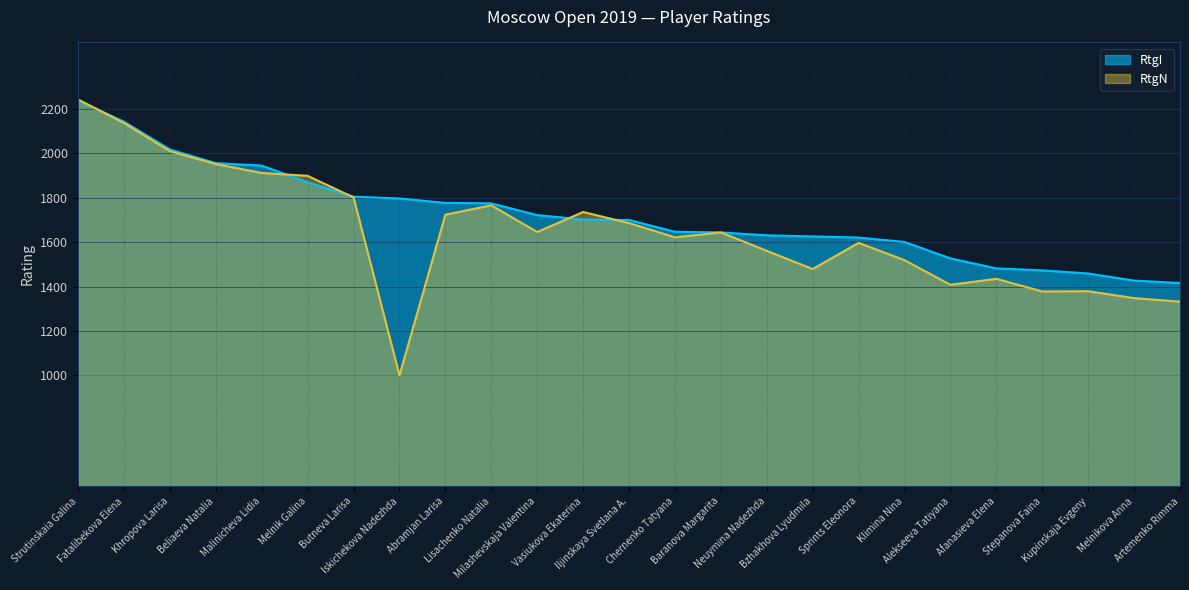

Reading left to right, transcribe all the data shown in this chart.

RtgI: Strutinskaia Galina=2239	Fatalibekova Elena=2143	Khropova Larisa=2018	Beliaeva Natalia=1956	Malinicheva Lidia=1945	Melnik Galina=1870	Butneva Larisa=1805	Iskichekova Nadezhda=1797	Abramjan Larisa=1777	Lisachenko Natalia=1775	Milashevskaja Valentina=1722	Vasiukova Ekaterina=1702	Iljinskaya Svetlana A.=1700	Chernenko Tatyana=1647	Baranova Margarita=1644	Neuymina Nadezhda=1631	Bzhakhova Lyudmila=1626	Sprints Eleonora=1621	Klimina Nina=1601	Alekseeva Tatiyana=1527	Afanasieva Elena=1482	Stepanova Faina=1473	Kupinskaja Evgeny=1459	Melnikova Anna=1427	Artemenko Rimma=1416
RtgN: Strutinskaia Galina=2243	Fatalibekova Elena=2137	Khropova Larisa=2010	Beliaeva Natalia=1952	Malinicheva Lidia=1912	Melnik Galina=1899	Butneva Larisa=1802	Iskichekova Nadezhda=1000	Abramjan Larisa=1724	Lisachenko Natalia=1766	Milashevskaja Valentina=1646	Vasiukova Ekaterina=1736	Iljinskaya Svetlana A.=1686	Chernenko Tatyana=1622	Baranova Margarita=1644	Neuymina Nadezhda=1561	Bzhakhova Lyudmila=1479	Sprints Eleonora=1597	Klimina Nina=1519	Alekseeva Tatiyana=1408	Afanasieva Elena=1435	Stepanova Faina=1378	Kupinskaja Evgeny=1379	Melnikova Anna=1348	Artemenko Rimma=1332